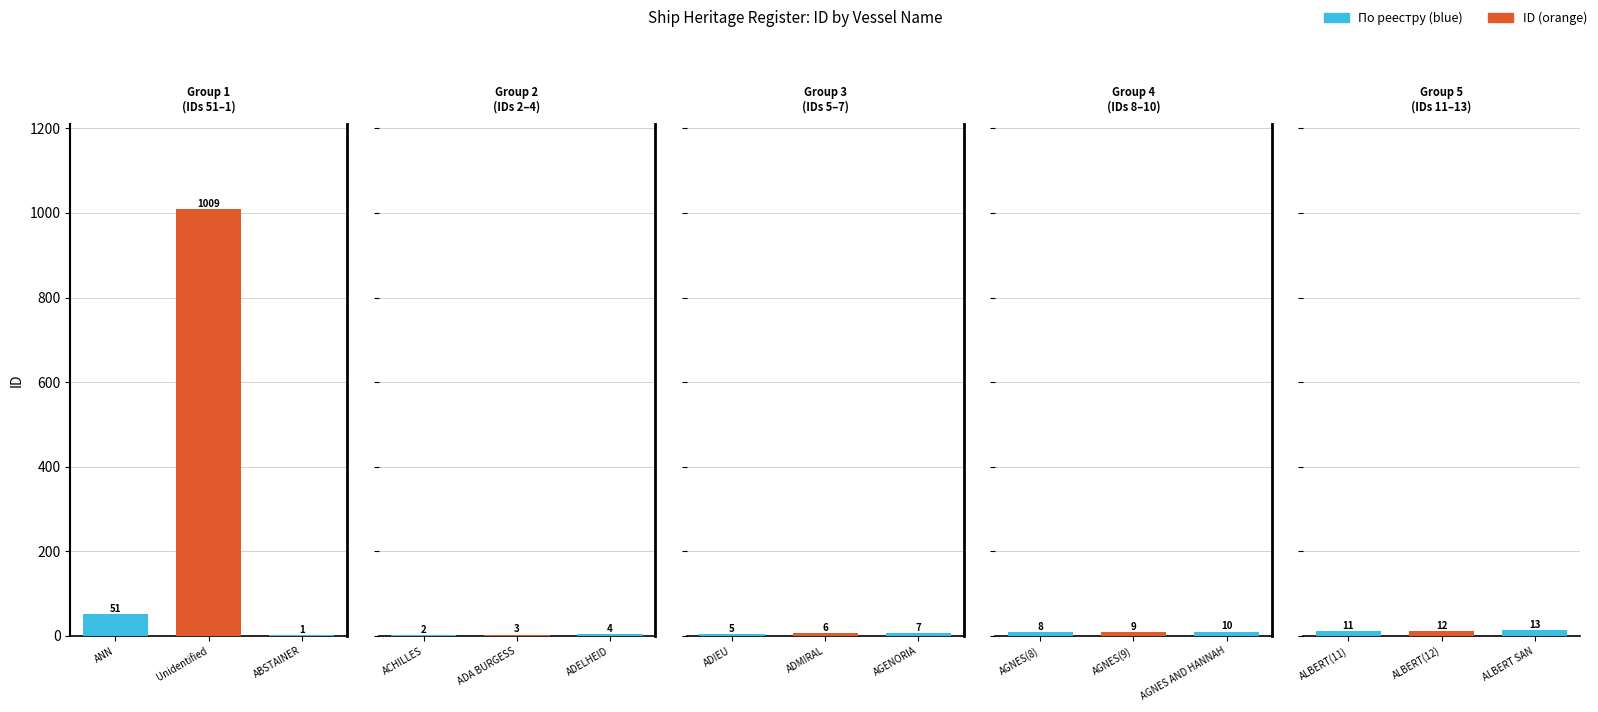

Between ANN and ADA BURGESS, which is larger?

ANN